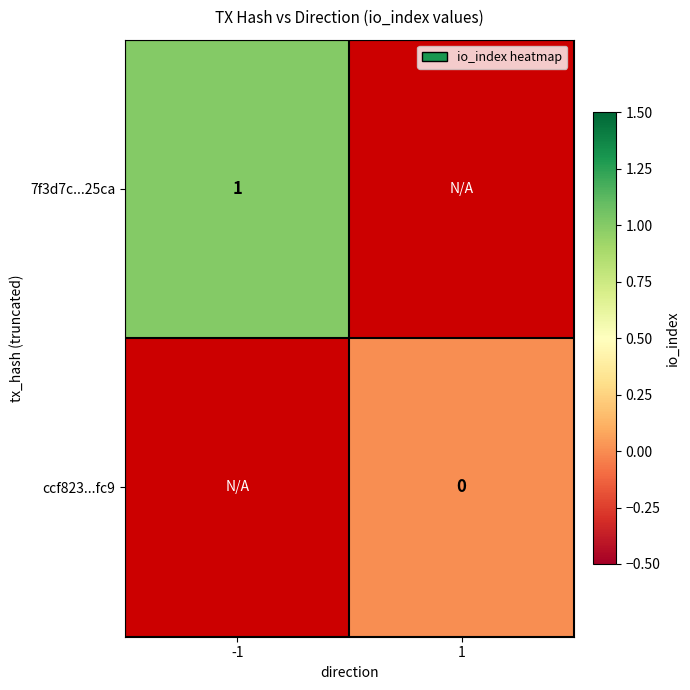

Between -1 and 1, which is larger?

1